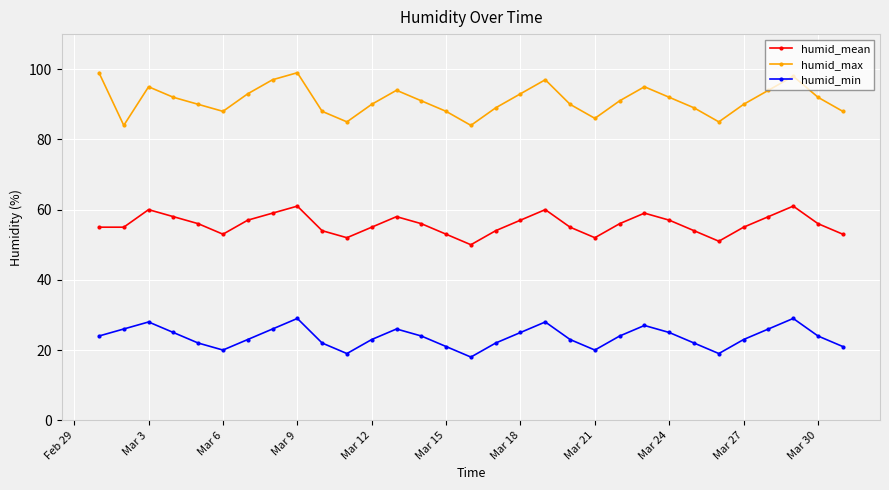

Rank the series by their average value, from highest to lowest.

humid_max, humid_mean, humid_min